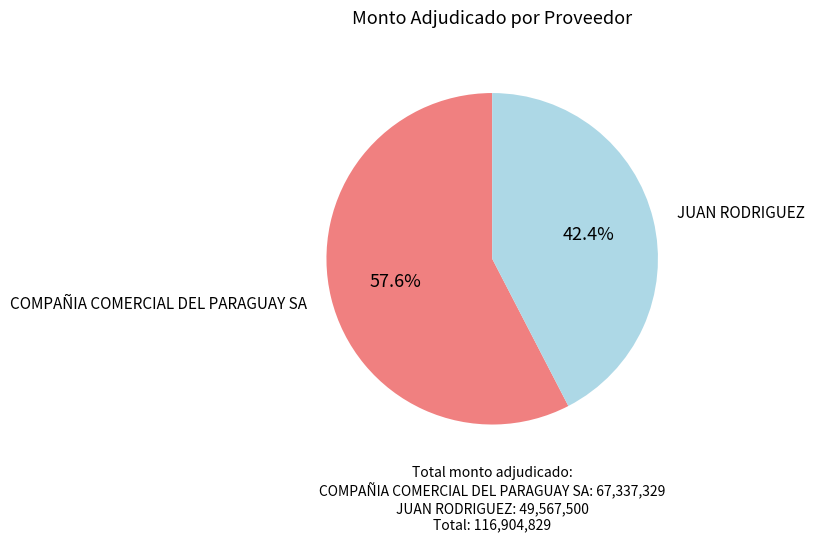

True or false: COMPAÑIA COMERCIAL DEL PARAGUAY SA accounts for 58% of the total.

True